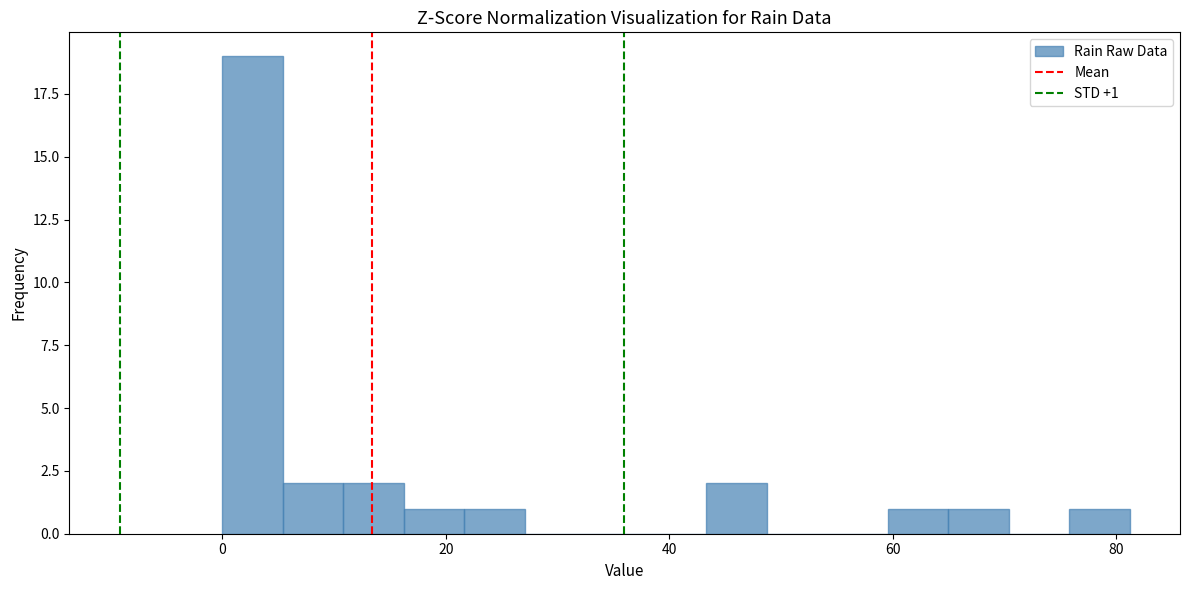

Around what value on the x-axis is the tallest bar? Give the approximate position of its centre, as read against the axis.

2